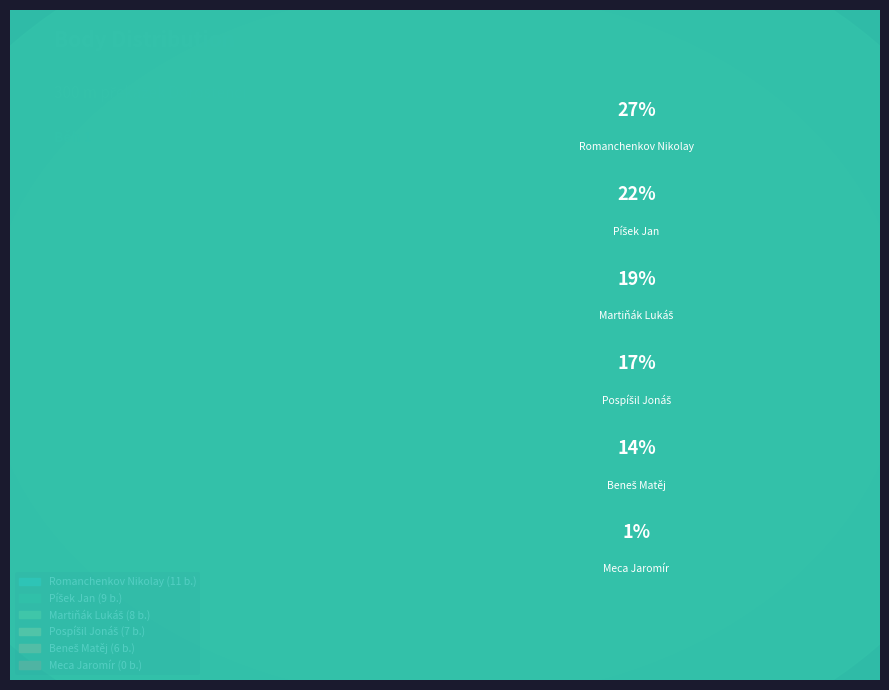

To the nearest percent, what is the difference between the Martiňák Lukáš and Beneš Matěj slice percentages?

5%